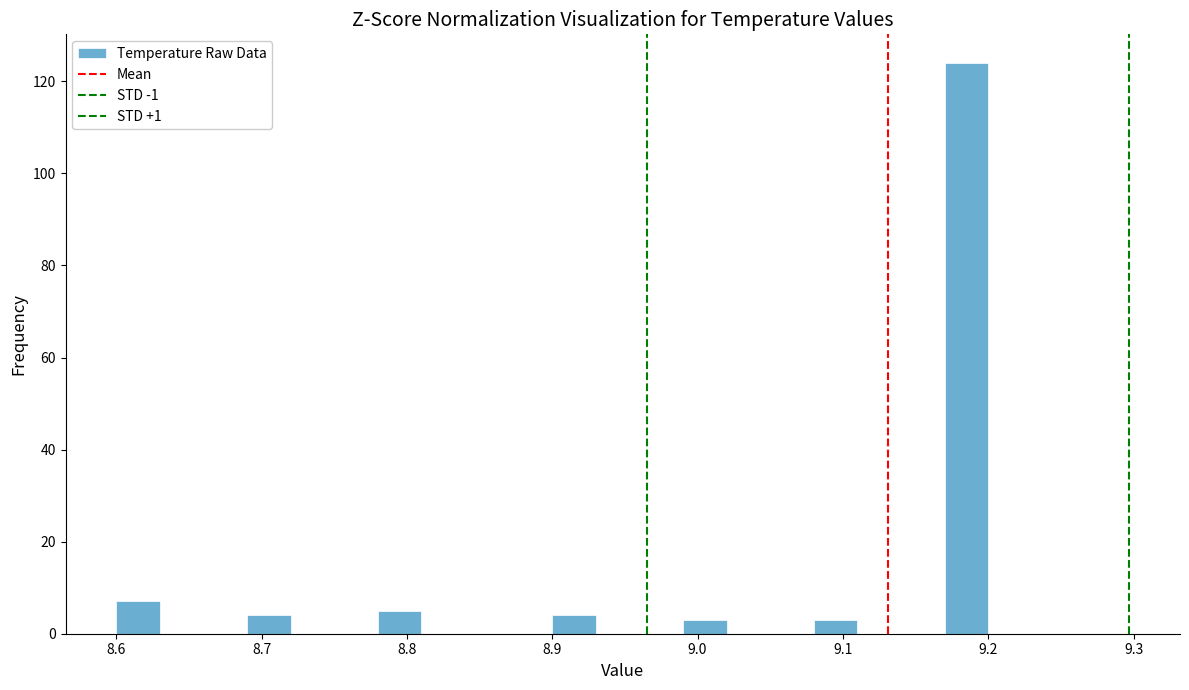

Read against the x-axis, roughly where is the centre of the tallest bar?

9.19